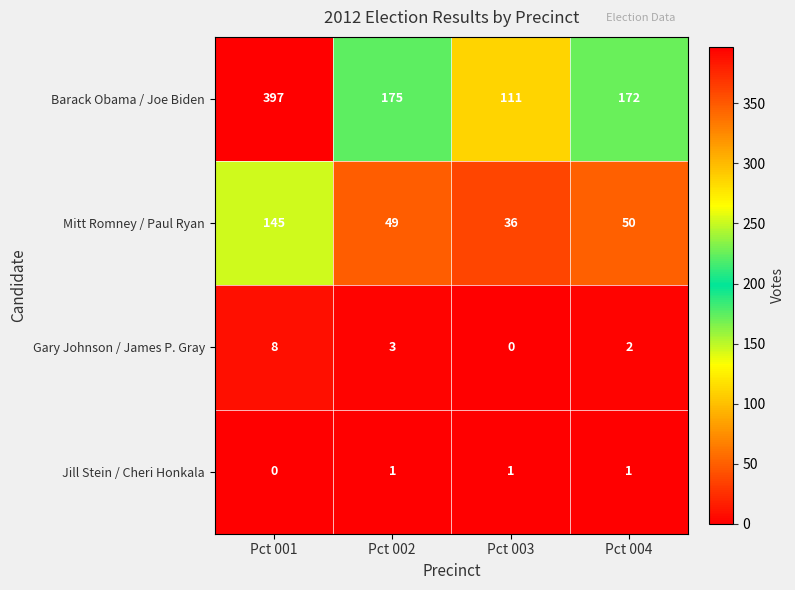

What is the difference between the second highest and minimum values in the Gary Johnson / James P. Gray series?

3